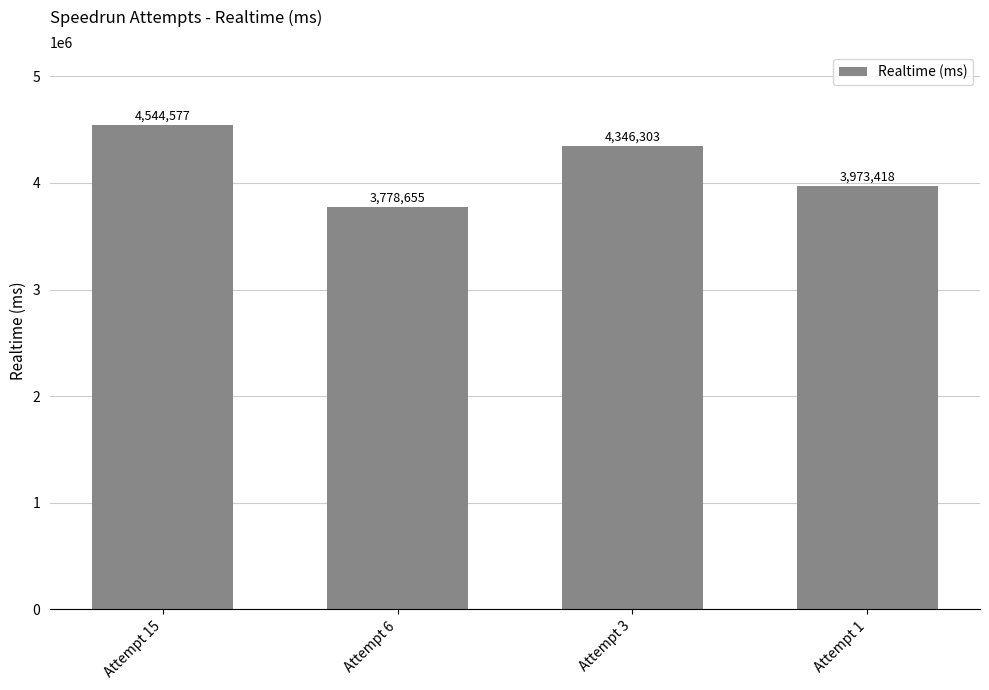

The value at Attempt 15 is 2665416. True or false?

False